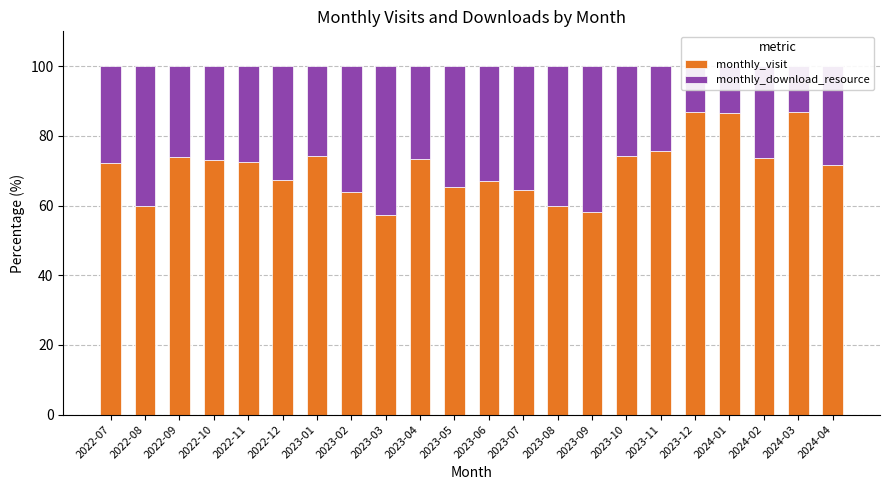

True or false: monthly_download_resource has a value of 26.0 at 2022-09.

True